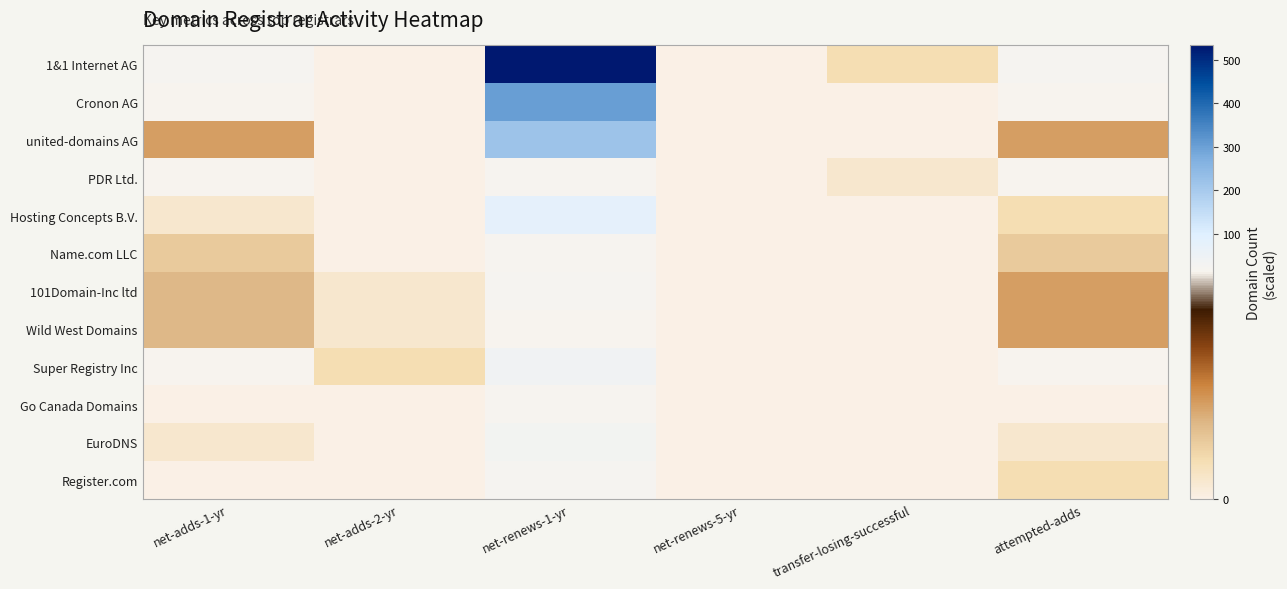

Count the number of categories in the chart.

6